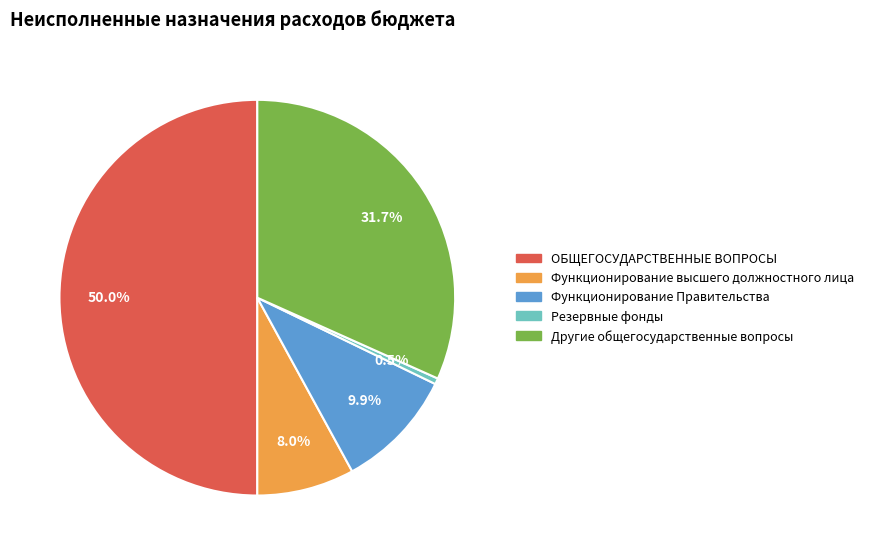

How many segments does this pie chart have?

5